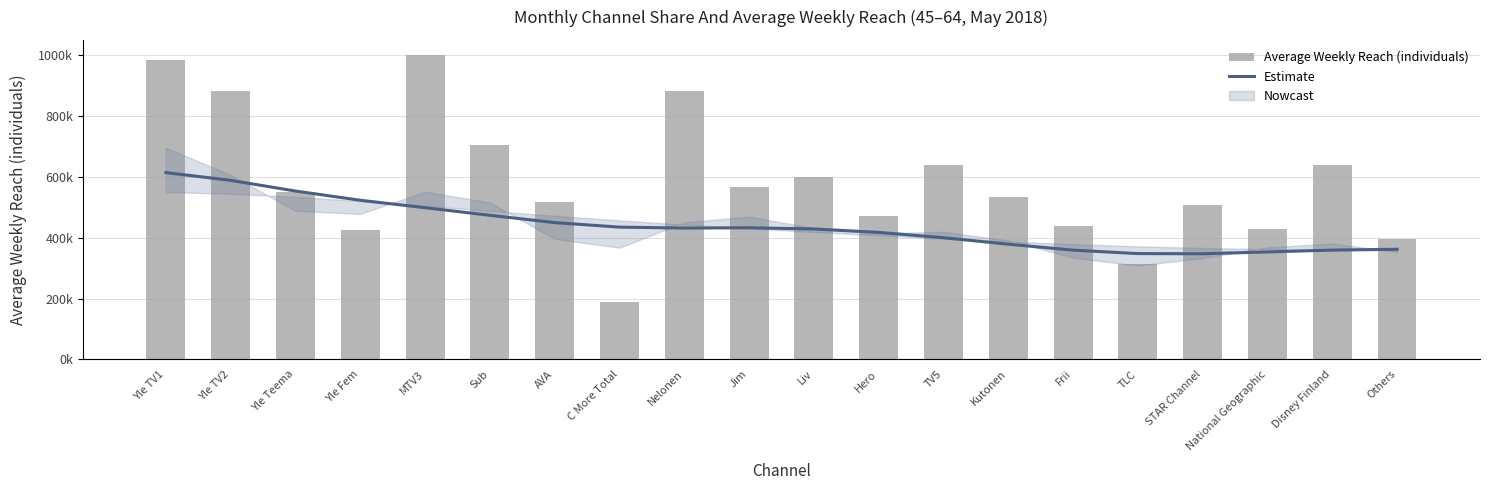

Read the Estimate value at Kutonen.

505194